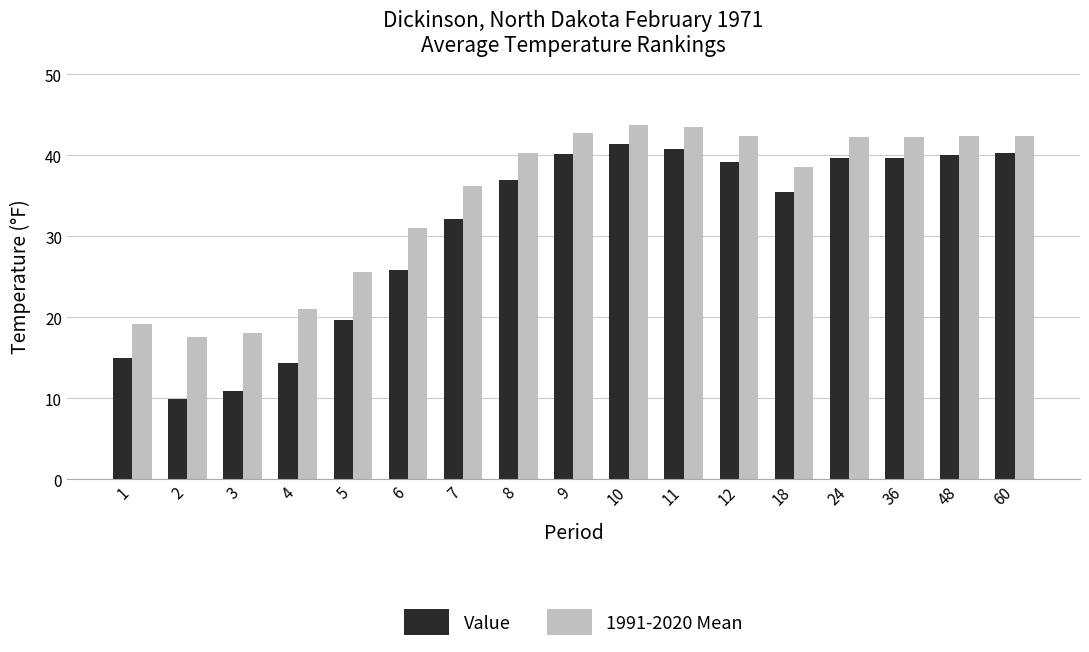

Rank the series by their average value, from lowest to highest.

Value, 1991-2020 Mean